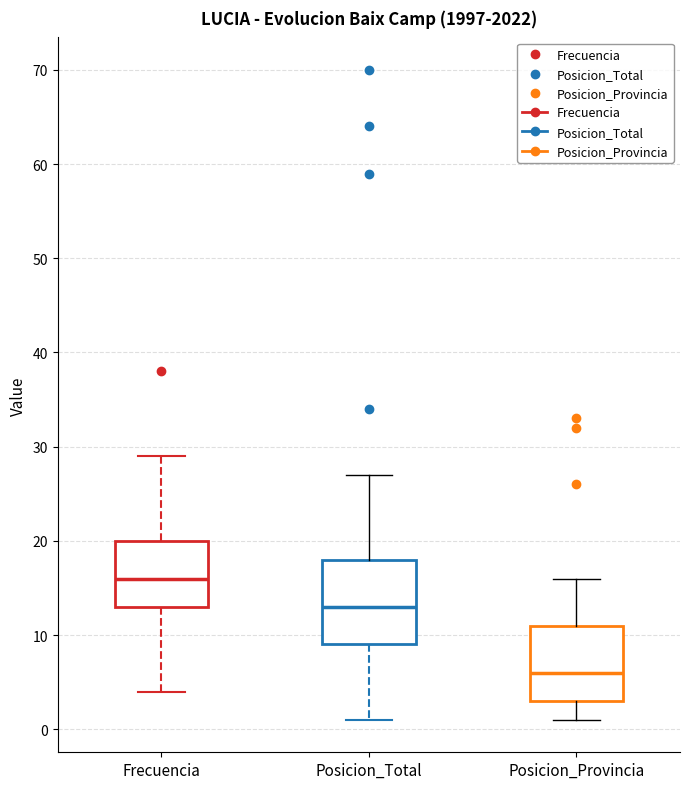

Reading left to right, transcribe this box plot: for each box, give where its median line is, the range the box spans, and where its two whiskers end, as read against the y-axis. The values are not printed on the chart, so give them approximately, as read against the axis.

Frecuencia: median 16, box 13 to 20, whiskers 4 to 29
Posicion_Total: median 13, box 9 to 18, whiskers 1 to 27
Posicion_Provincia: median 6, box 3 to 11, whiskers 1 to 16